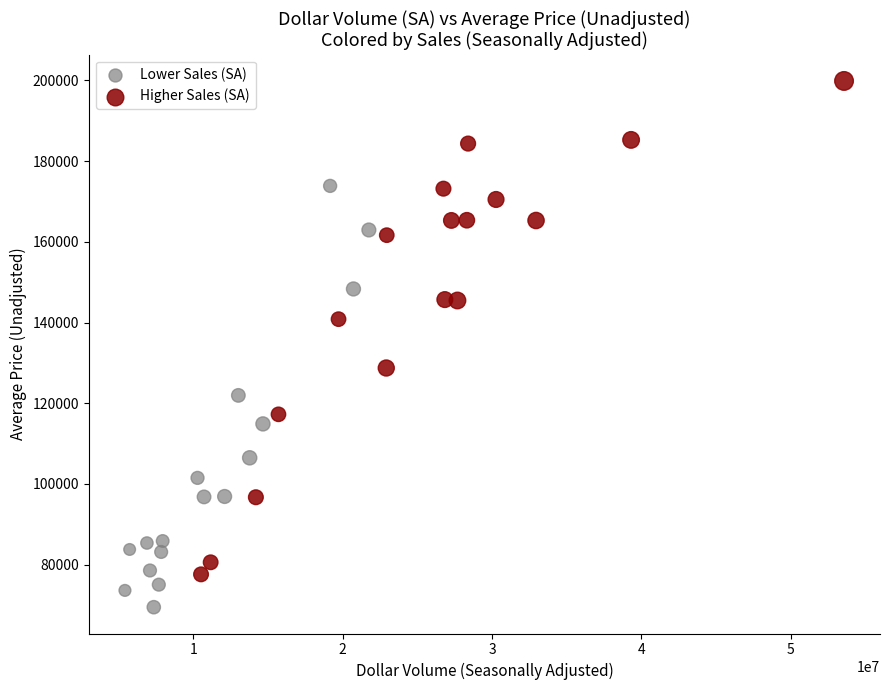

Which series has the widest spread of Y values?

Higher Sales (SA)